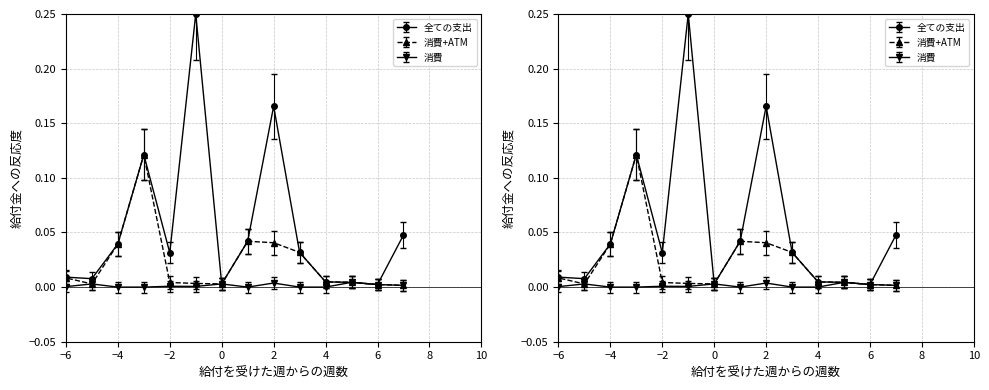

Rank the series by their maximum value, from highest to lowest.

全ての支出, 消費+ATM, 消費